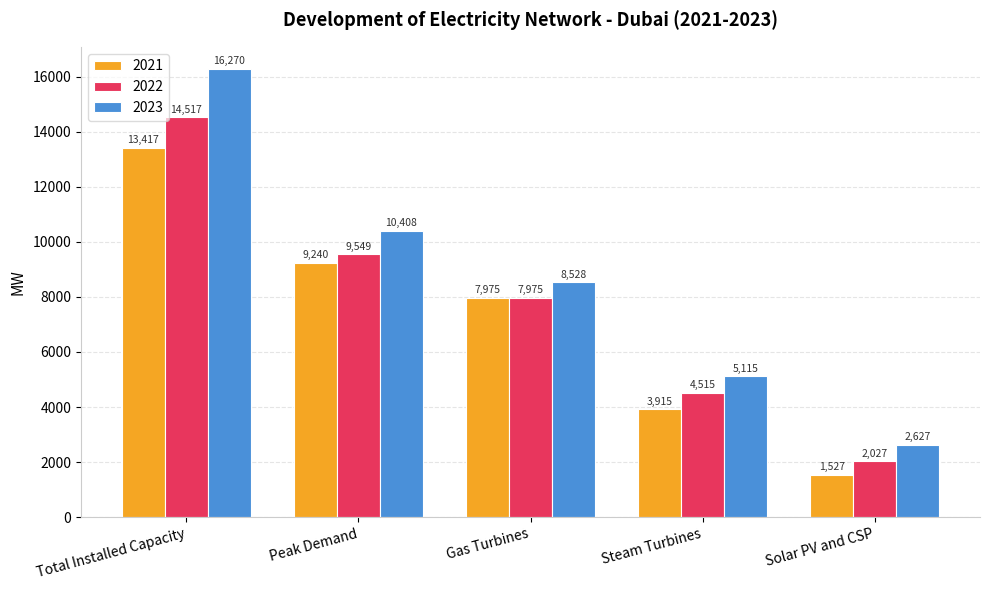

What is the value of the 2022 bar at the 2nd from the left?

9549